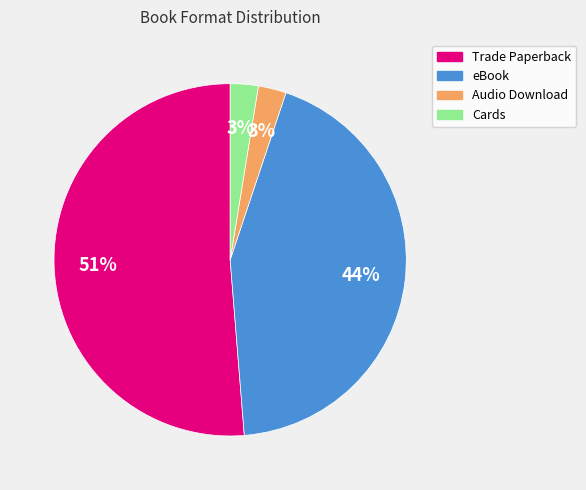

To the nearest percent, what portion does eBook represent?

44%